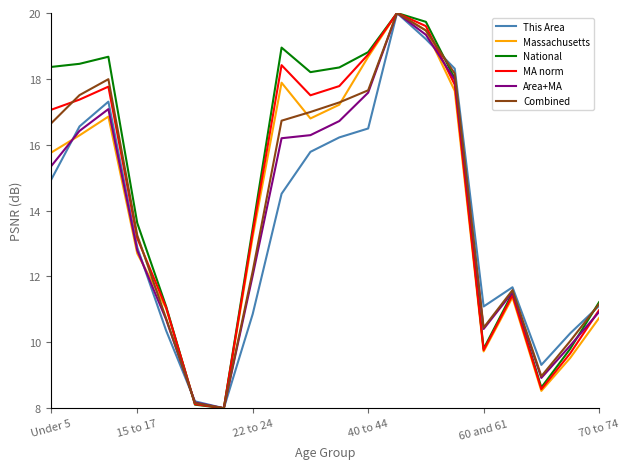

What is the highest value of the Massachusetts series?

20.0